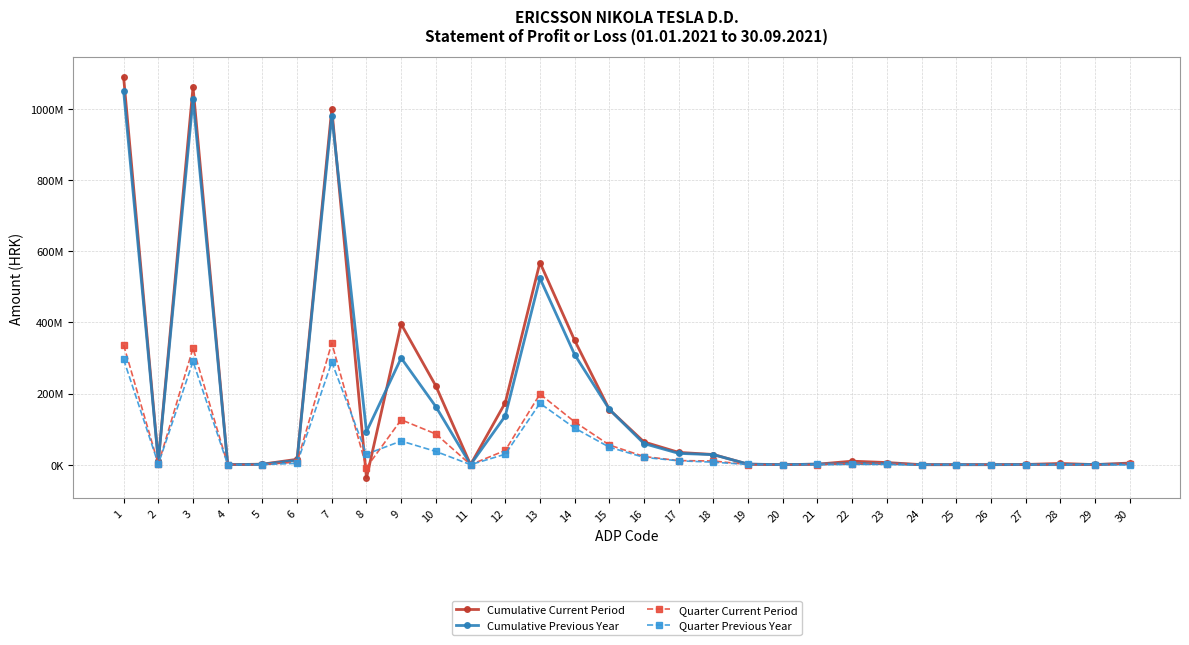

Reading left to right, list all the values displayed in this chart.

Cumulative Current Period: 1=1088331019	2=10779354	3=1061123881	4=0	5=1343618	6=15084166	7=999956403	8=-37549746	9=395013247	10=221090256	11=0	12=173922991	13=568150063	14=349330275	15=155001644	16=63818144	17=34482899	18=28564186	19=1357399	20=0	21=1357399	22=9806573	23=5927404	24=0	25=0	26=0	27=524854	28=3354315	29=131782	30=4519425
Cumulative Previous Year: 1=1050034777	2=9541776	3=1027233301	4=0	5=967476	6=12292224	7=981317067	8=92656178	9=299719556	10=162936739	11=0	12=136782817	13=523944415	14=309344805	15=155385850	16=59213760	17=31728585	18=28096188	19=1532946	20=0	21=1532946	22=2991647	23=2770339	24=0	25=0	26=0	27=221308	28=0	29=647552	30=1834469
Quarter Current Period: 1=336289911	2=1218030	3=327490753	4=0	5=444531	6=7136597	7=341516726	8=-8007774	9=126131775	10=86222114	11=0	12=39909661	13=198496960	14=120372186	15=55236719	16=22888055	17=11415959	18=10309429	19=353308	20=0	21=353308	22=3235754	23=3187735	24=0	25=0	26=0	27=48019	28=0	29=-418685	30=2235896
Quarter Previous Year: 1=295635881	2=1593138	3=290052138	4=0	5=267203	6=3723402	7=288215719	8=29638266	9=66484678	10=37132042	11=0	12=29352636	13=172505187	14=102905124	15=49123713	16=20476350	17=10826968	18=7020543	19=563671	20=0	21=563671	22=806039	23=639862	24=0	25=0	26=0	27=166177	28=0	29=370367	30=-500890